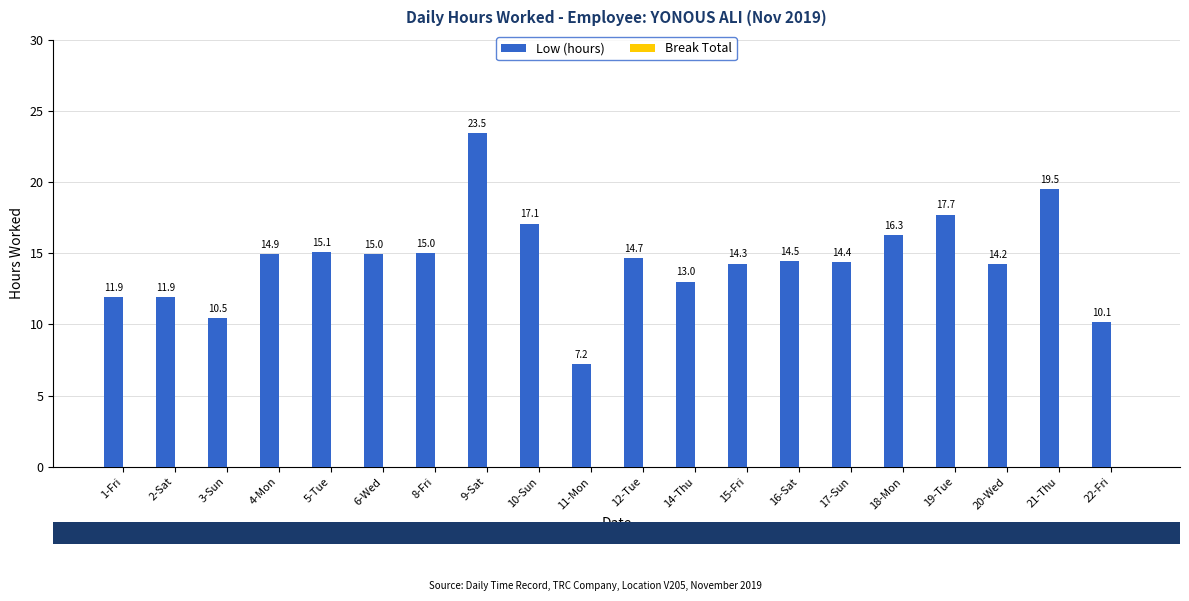

What is the greatest value displayed?

23.5